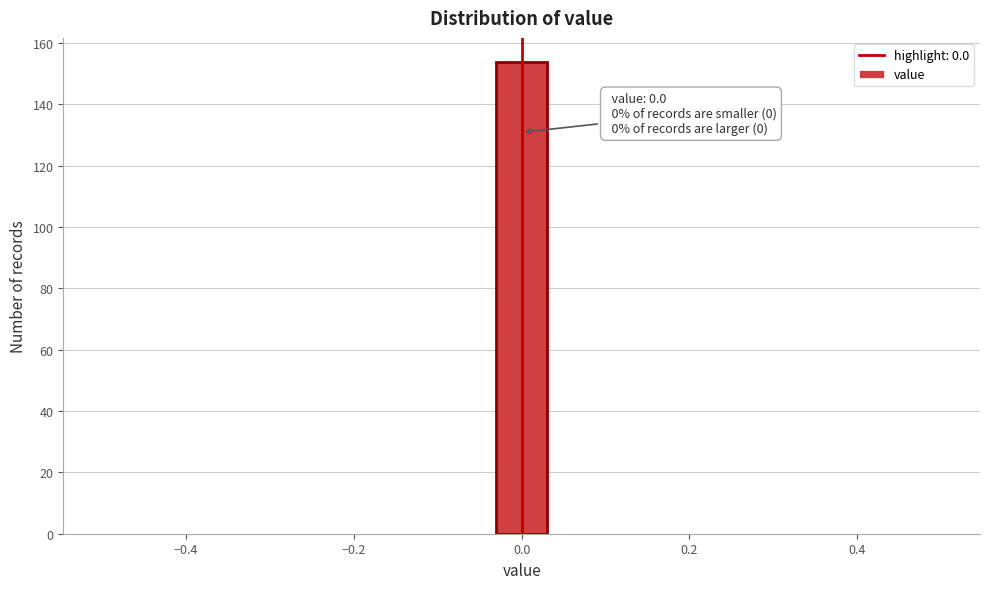

Around what value on the x-axis is the tallest bar? Give the approximate position of its centre, as read against the axis.

0.00